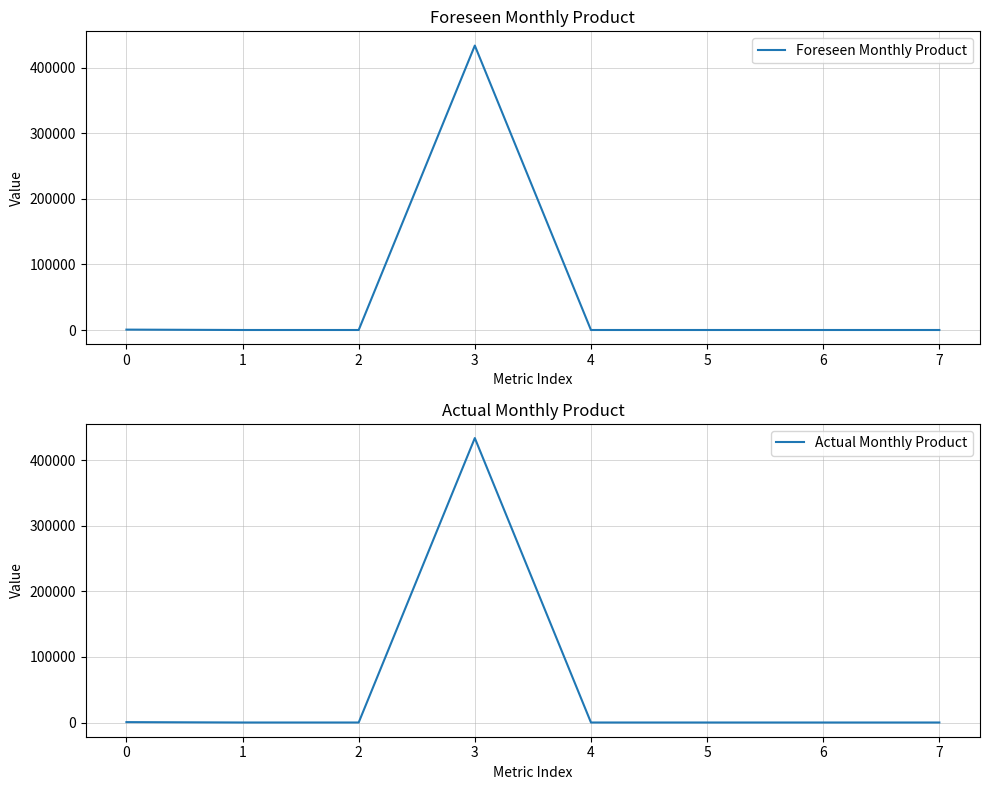

Which series has the widest spread of values?

Foreseen Monthly Product